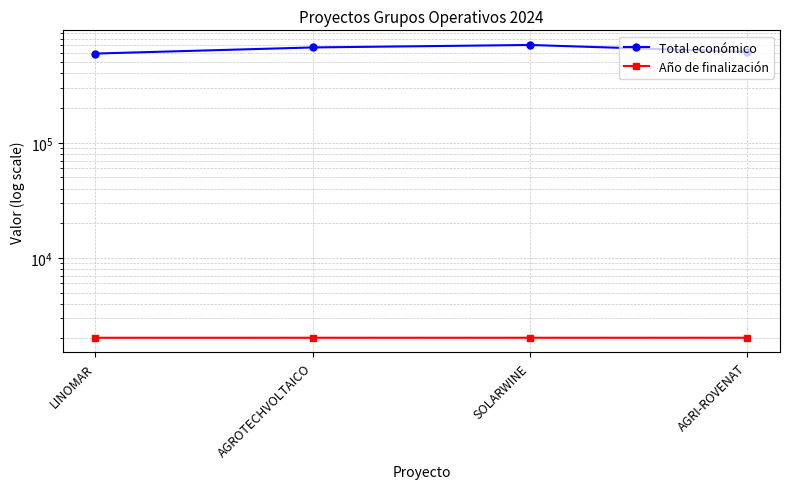

At which category is the sum across all series the highest?

SOLARWINE